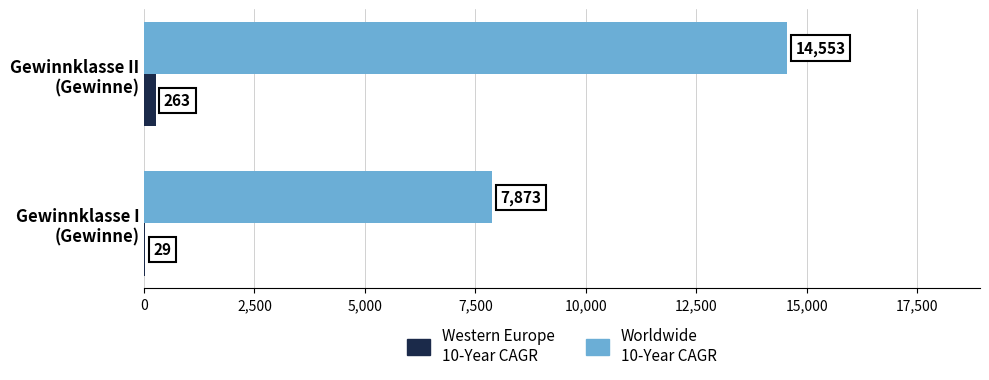

What is the greatest value displayed?

14553